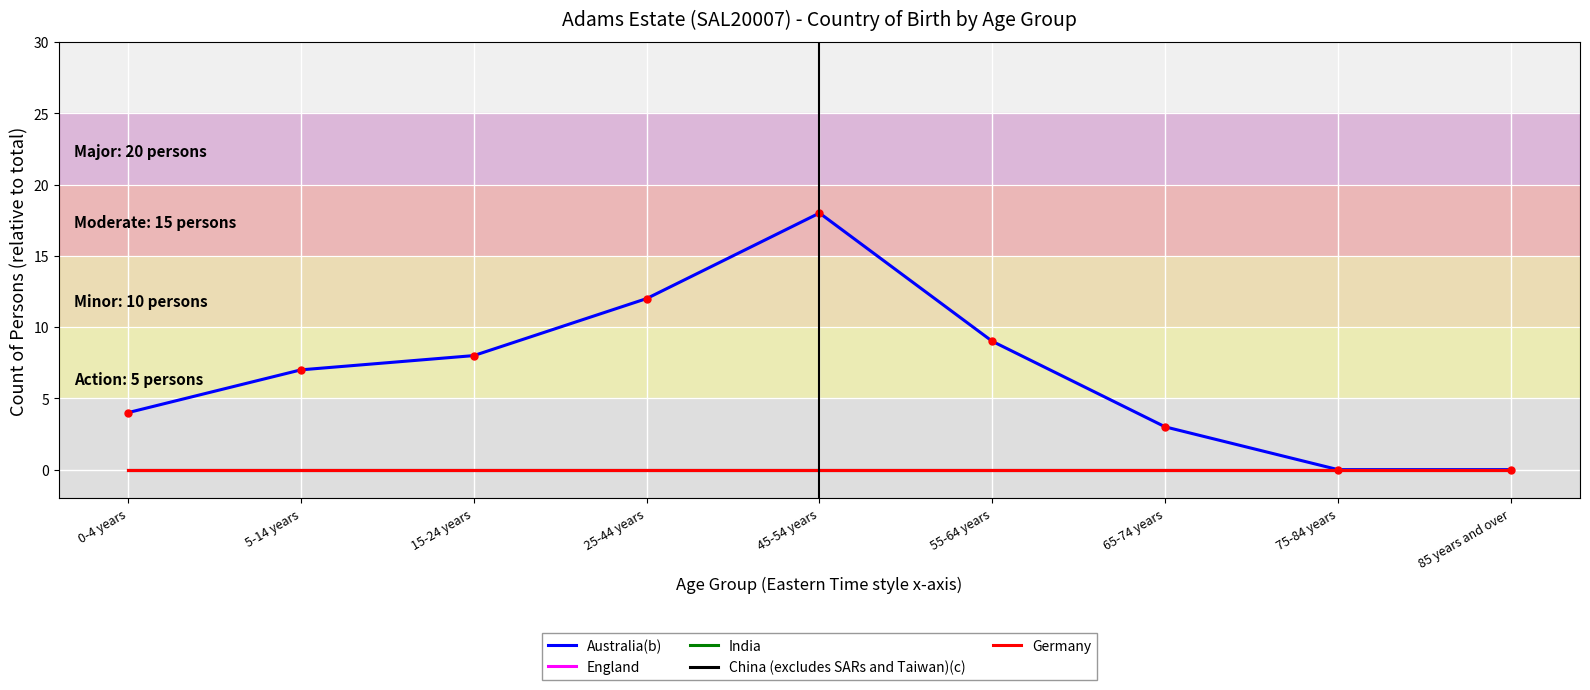

Does the chart display data point markers on the line(s)?

No